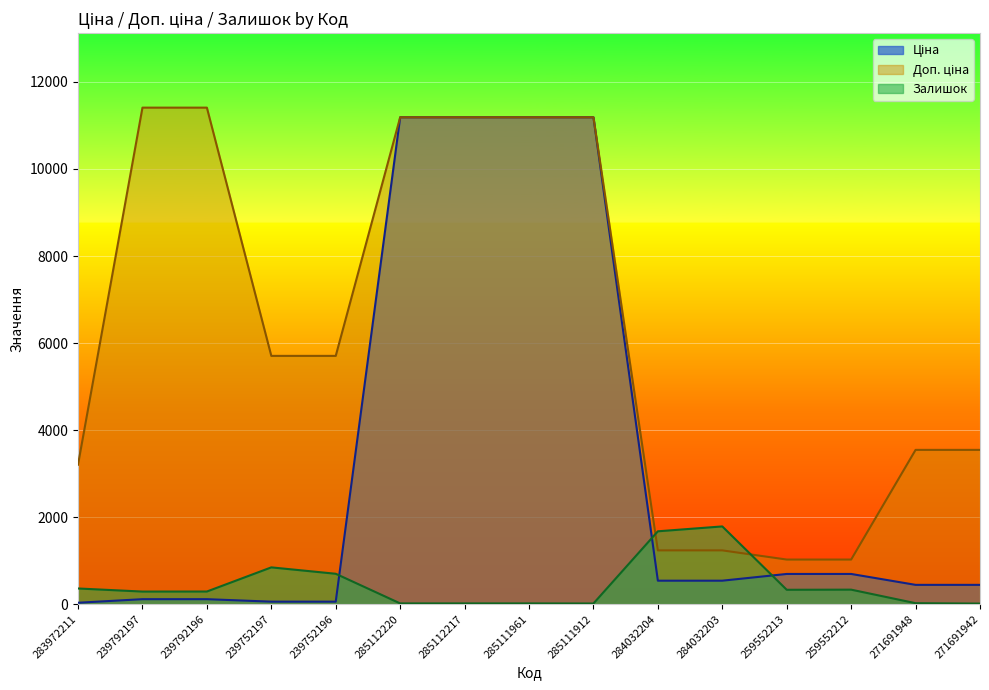

What is the spread (max minus min) of values at 239792196?

11295.9